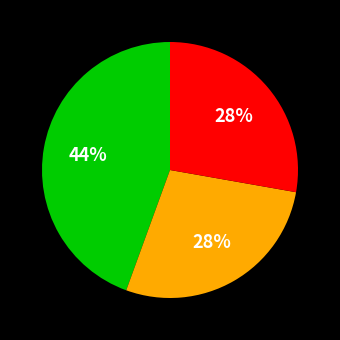

Is there any slice that represents more than half of the pie?

No